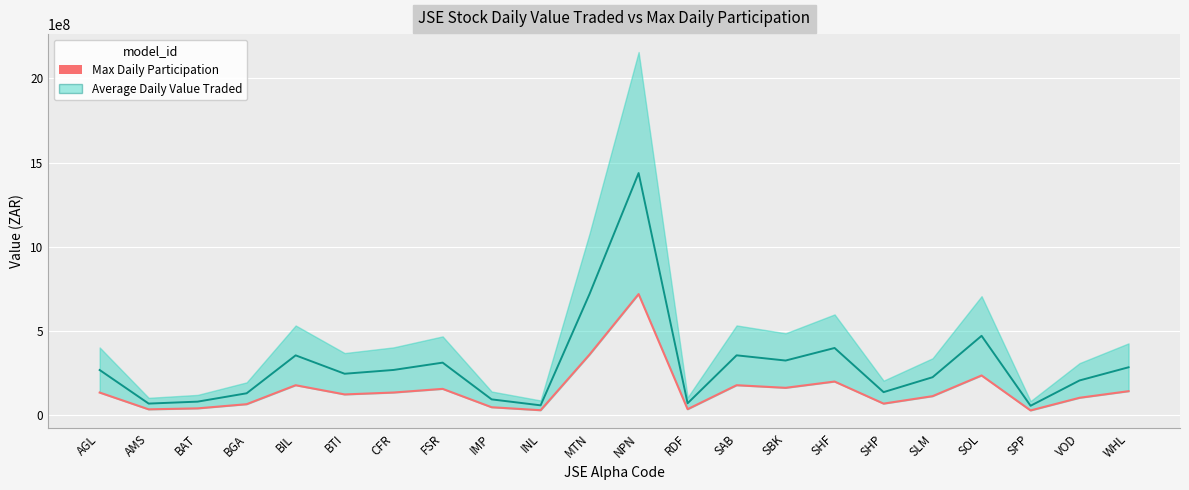

What is the ratio of the value at WHL to the value at SAB?

0.8